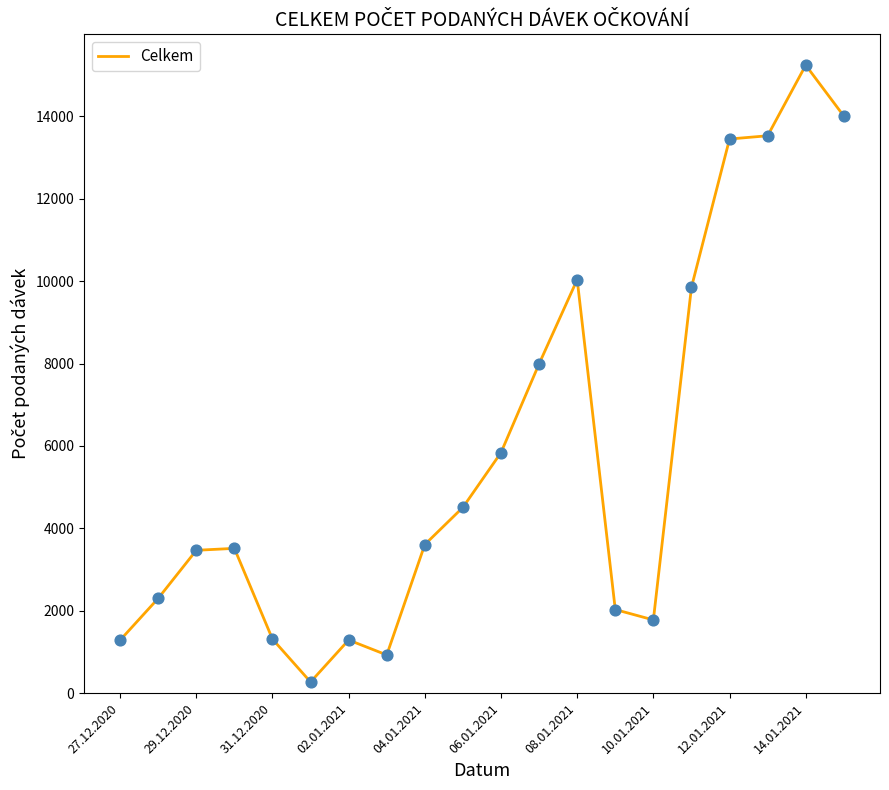

What is the greatest value displayed?

15240